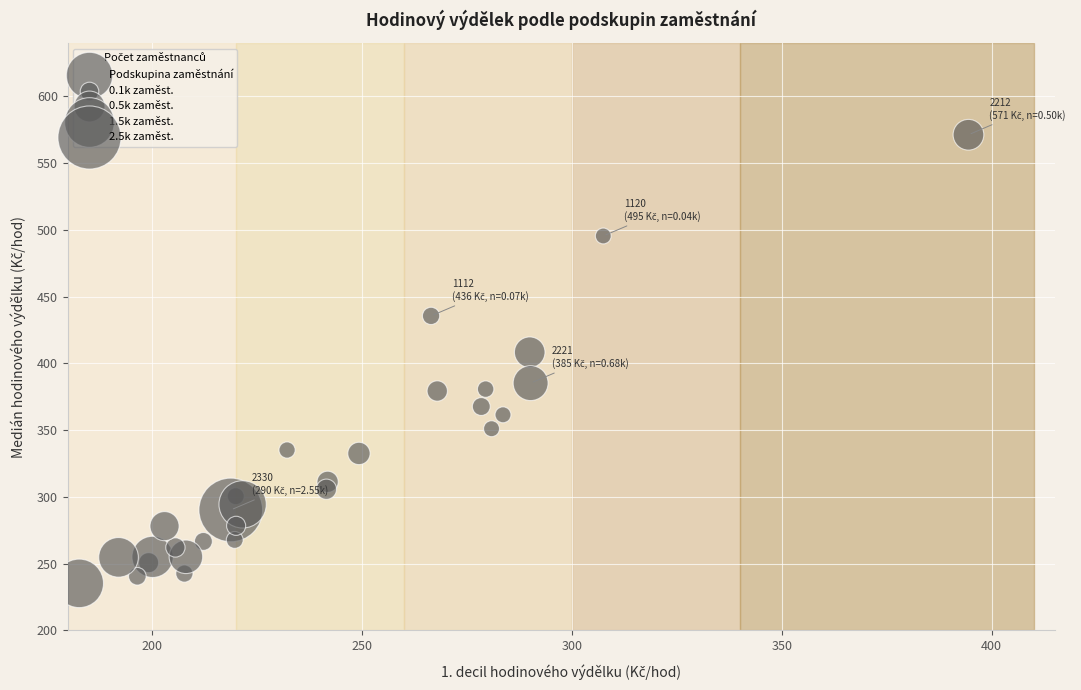

What Y value in the scatter plot is closest to 403?

408.4